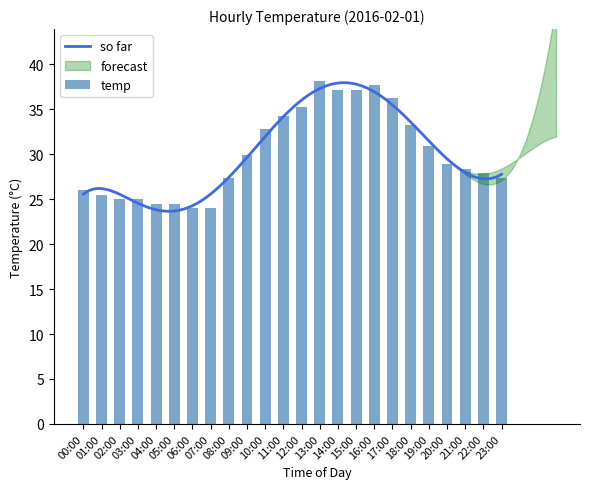

Which has a higher value, 09:00 or 18:00?

18:00